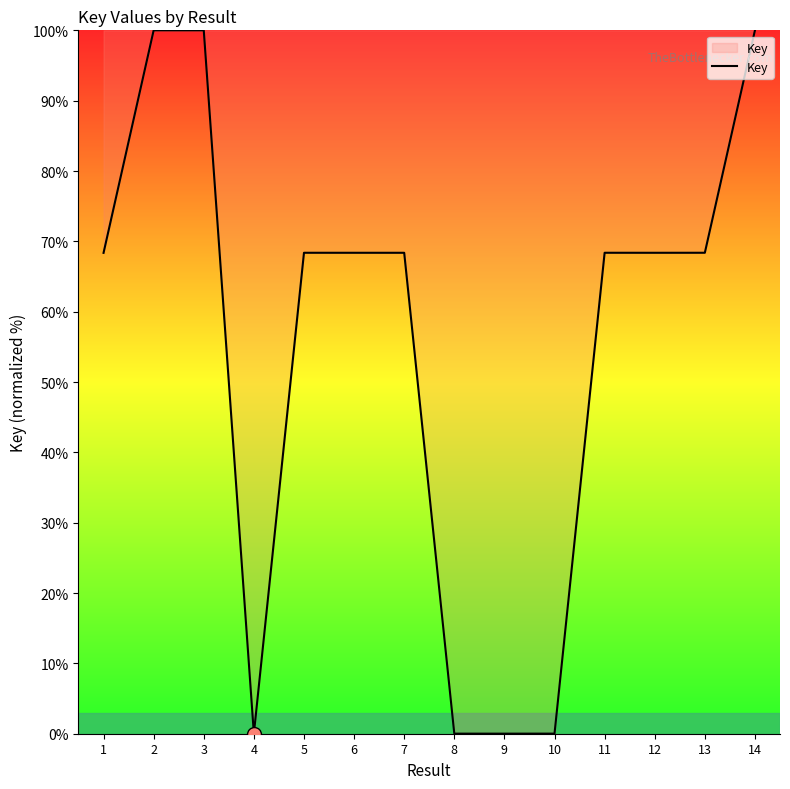

What is the difference between the maximum and minimum values?

100.0